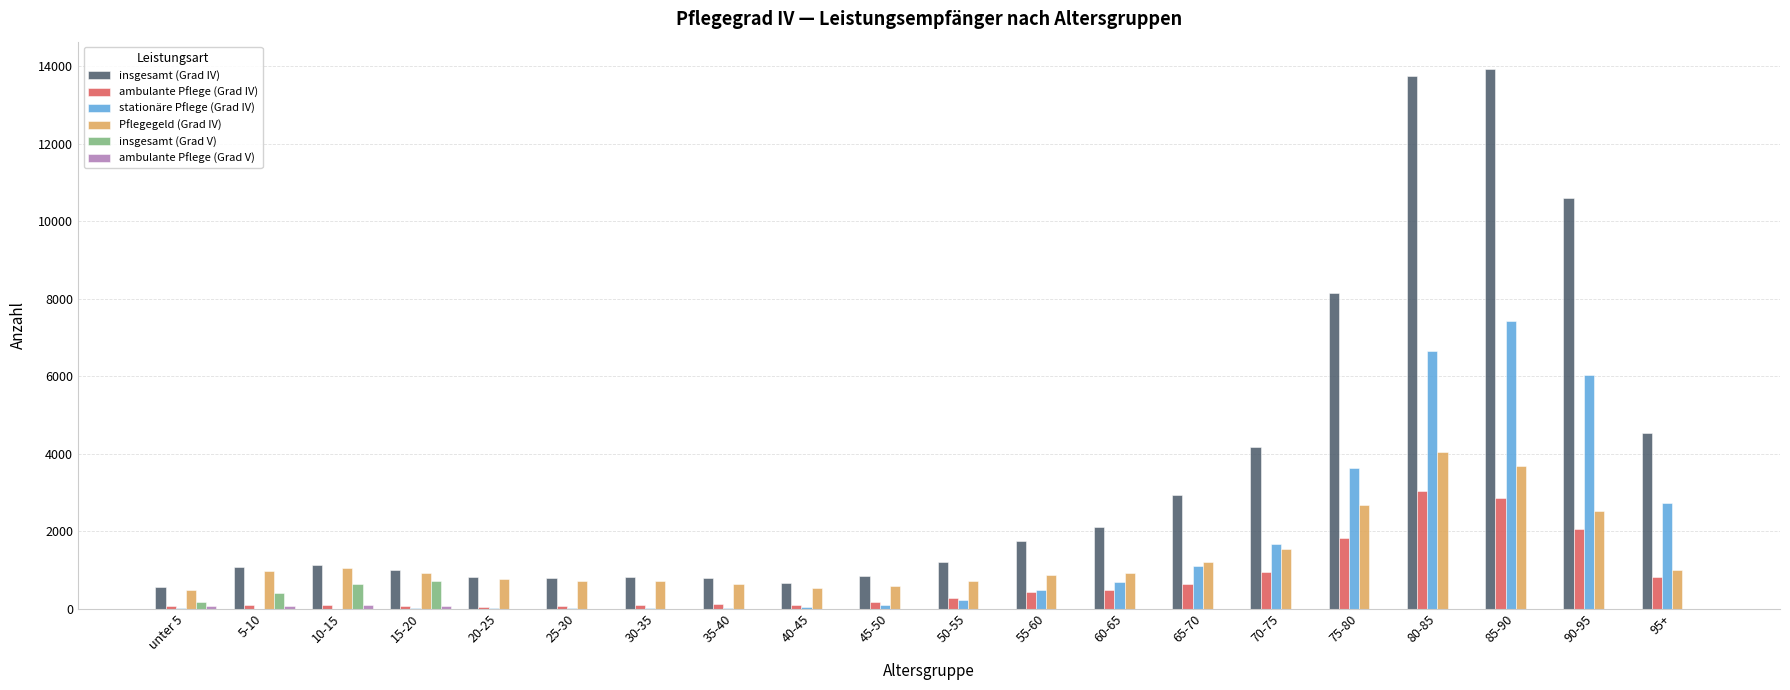

What is the sum of all insgesamt (Grad IV) values?

71550